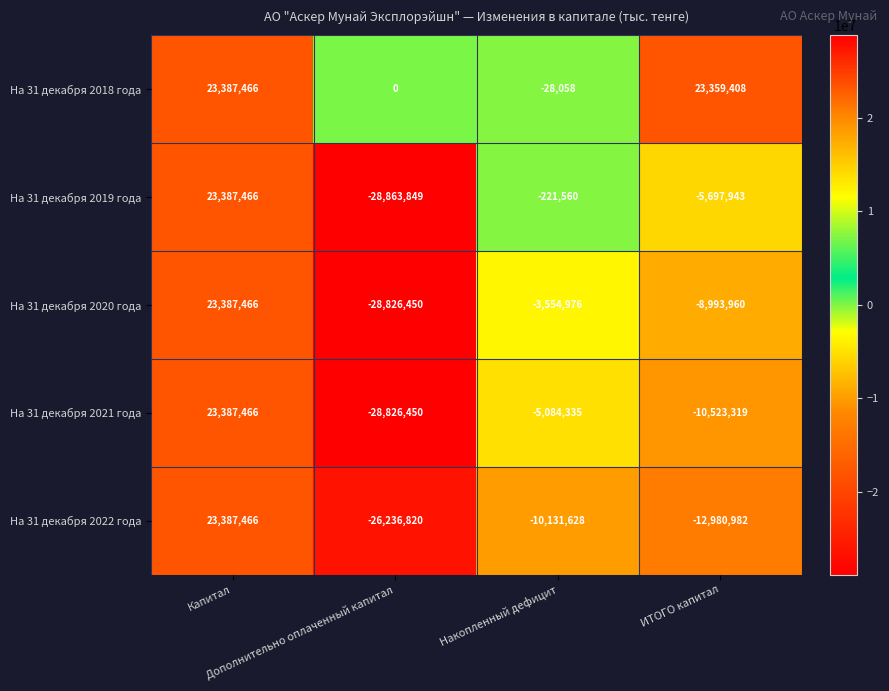

Between Накопленный дефицит and ИТОГО капитал, which series saw the biggest shift?

На 31 декабря 2018 года